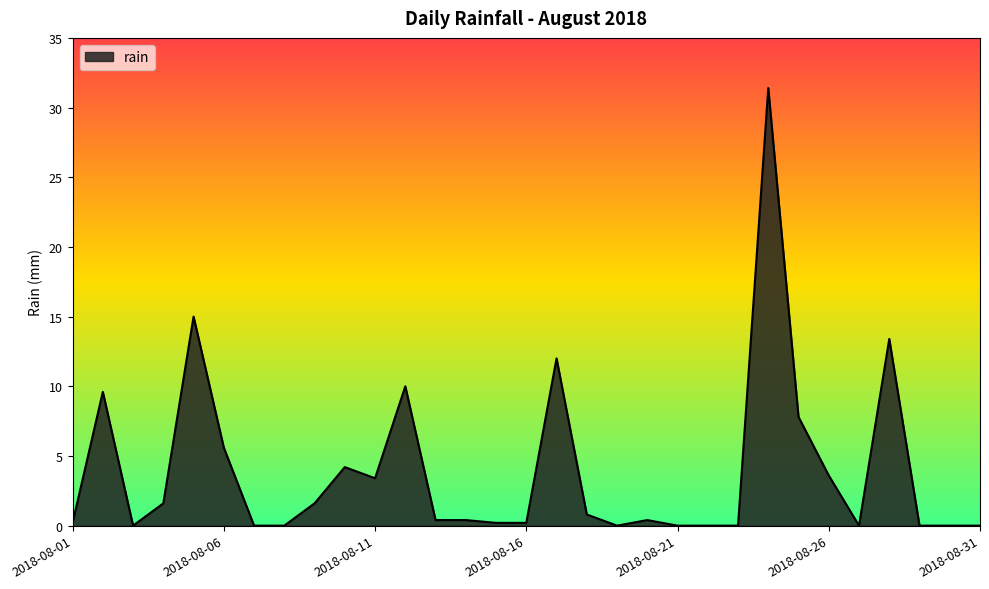

Reading left to right, list all the values displayed in this chart.

0.2	9.6	0.0	1.6	15.0	5.6	0.0	0.0	1.6	4.2	3.4	10.0	0.4	0.4	0.2	0.2	12.0	0.8	0.0	0.4	0.0	0.0	0.0	31.4	7.8	3.6	0.0	13.4	0.0	0.0	0.0